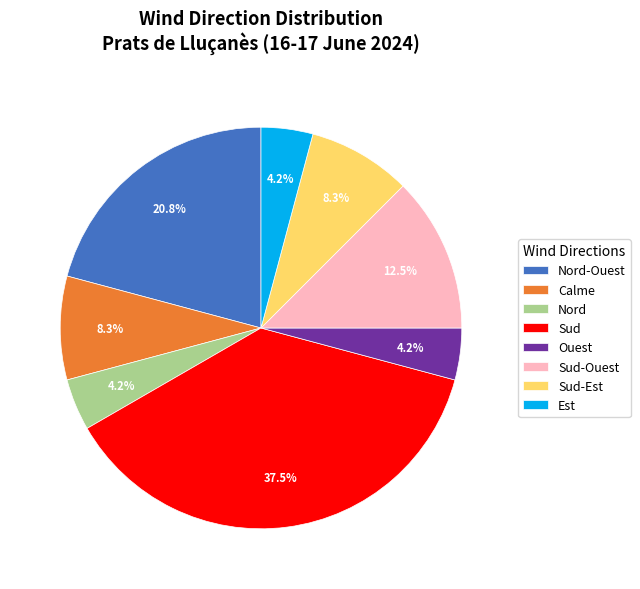

Combined, do Est and Sud-Ouest account for over 50%?

No